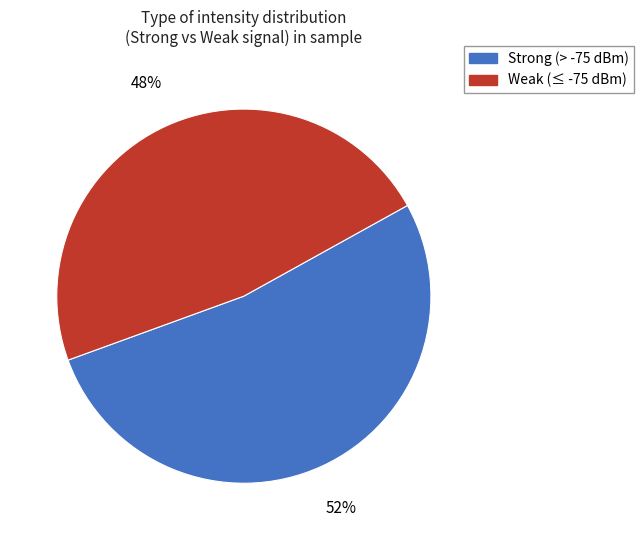

To the nearest percent, what is the average slice percentage?

50%